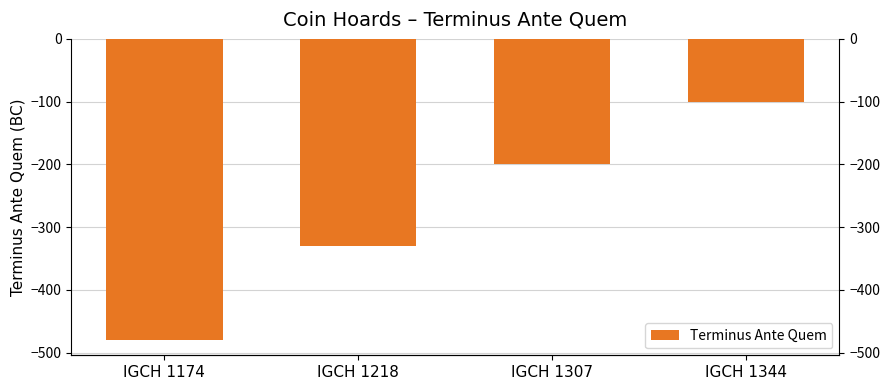

Reading left to right, what are all the values shown in this chart?

IGCH 1174=-480	IGCH 1218=-330	IGCH 1307=-200	IGCH 1344=-100